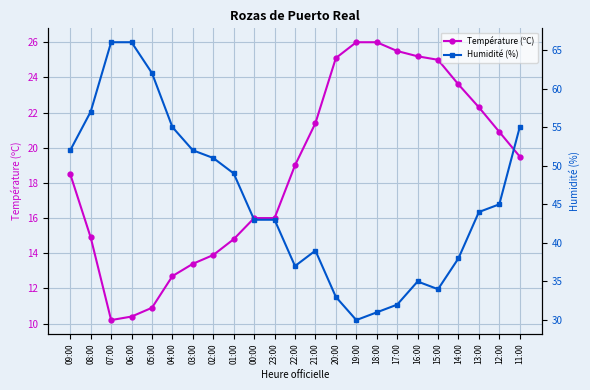

True or false: Humidité (%) and Température (ºC) cross at least once.

False